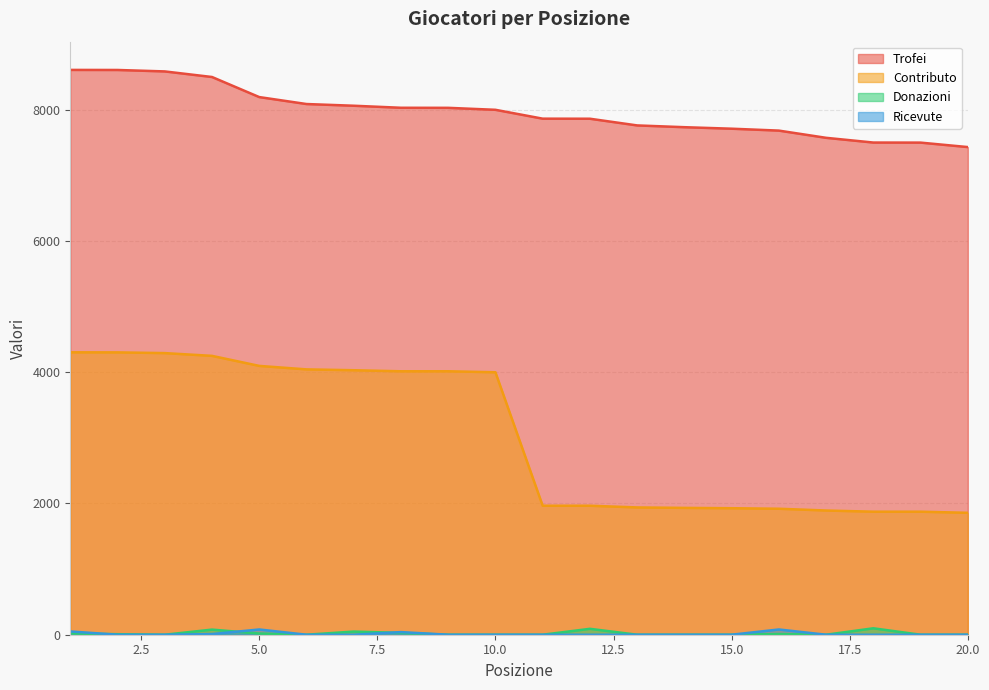

Is it true that Ricevute equals -55 at 13?

False